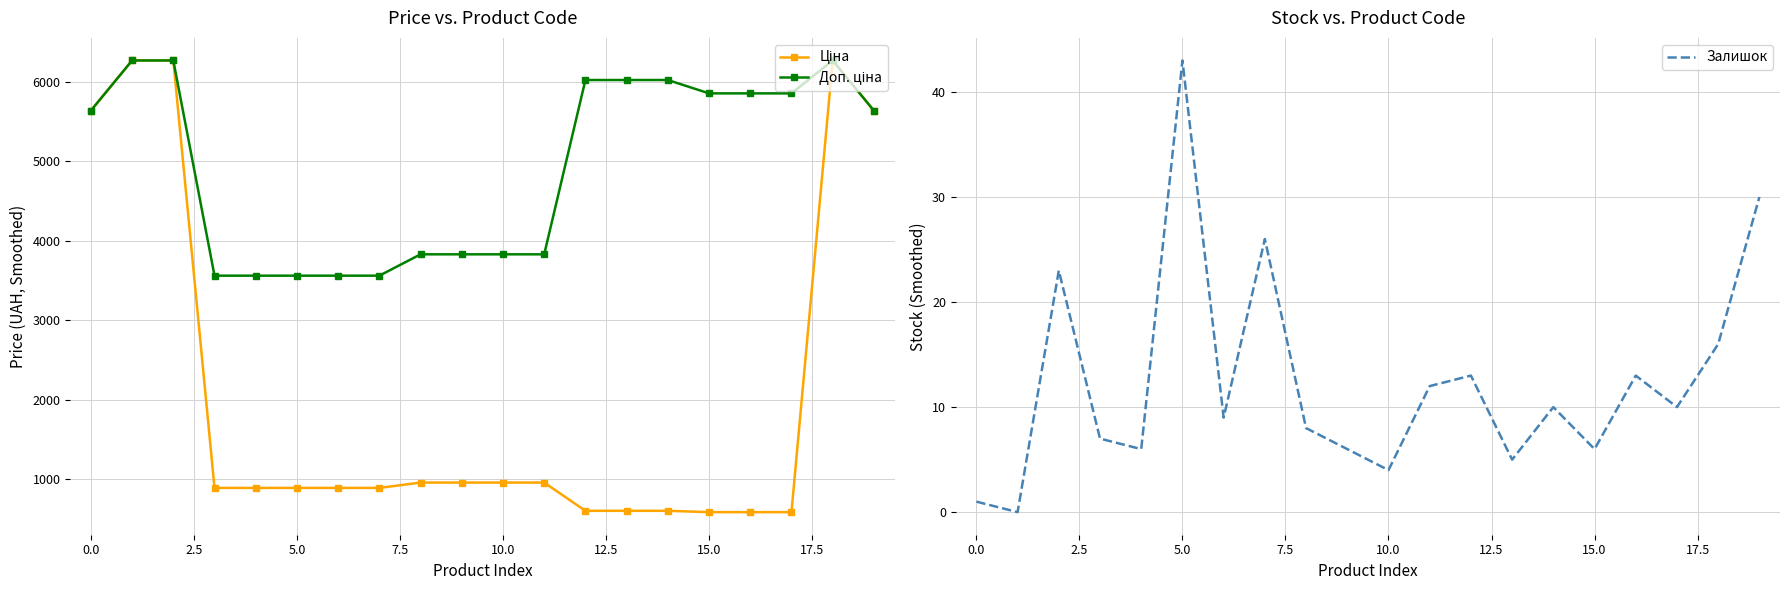

What is the highest value of the Залишок series?

43